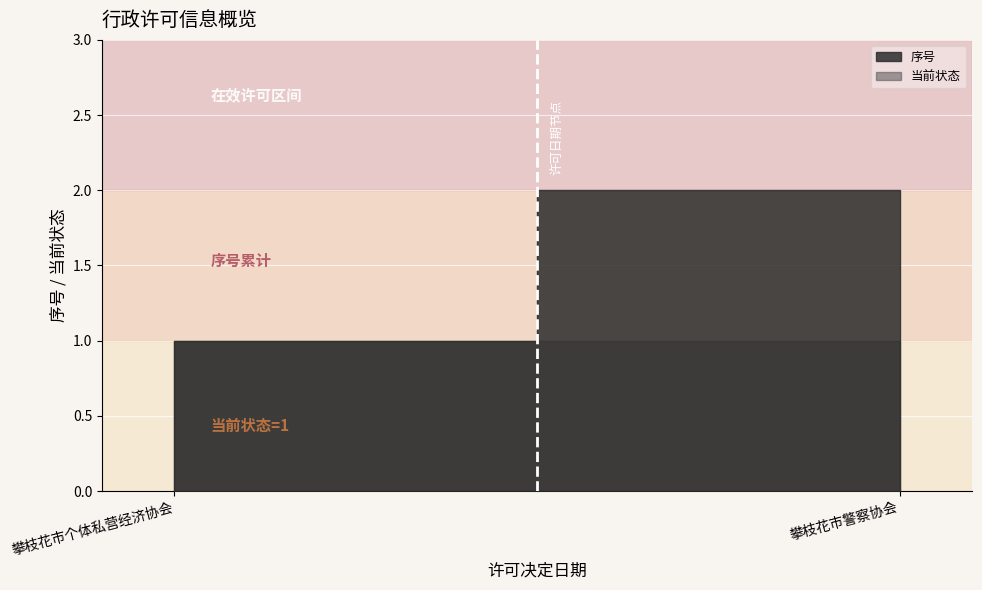

Which series has the largest total across all categories?

序号